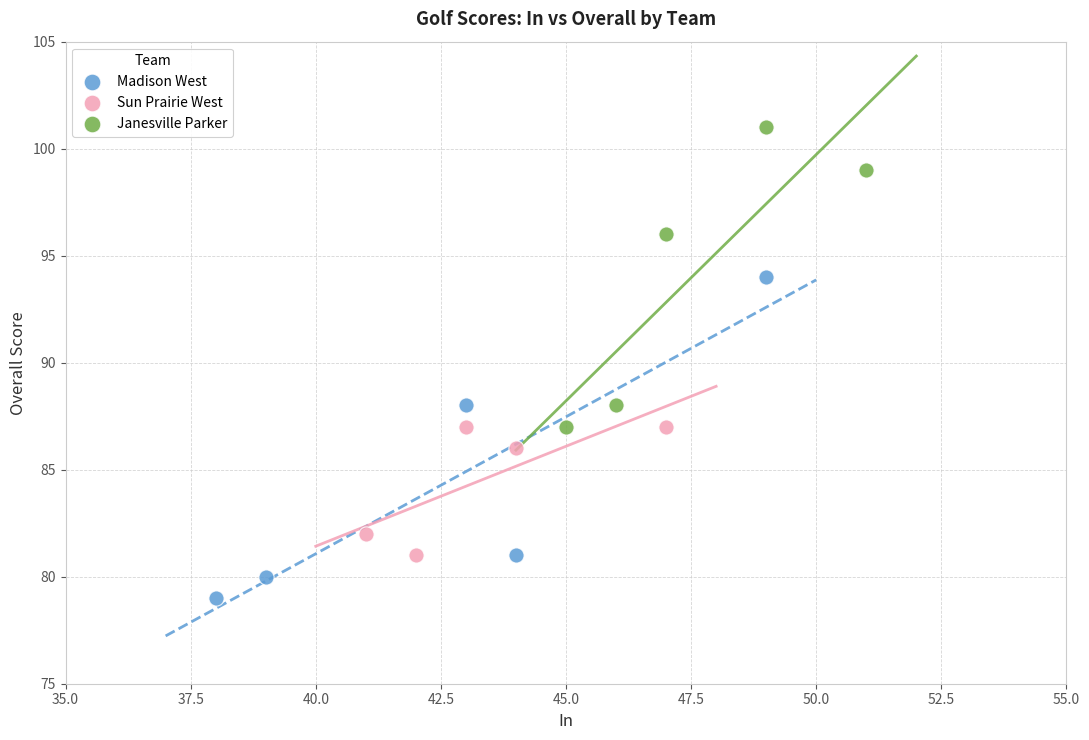

Which series contains the lowest Y value?

Madison West